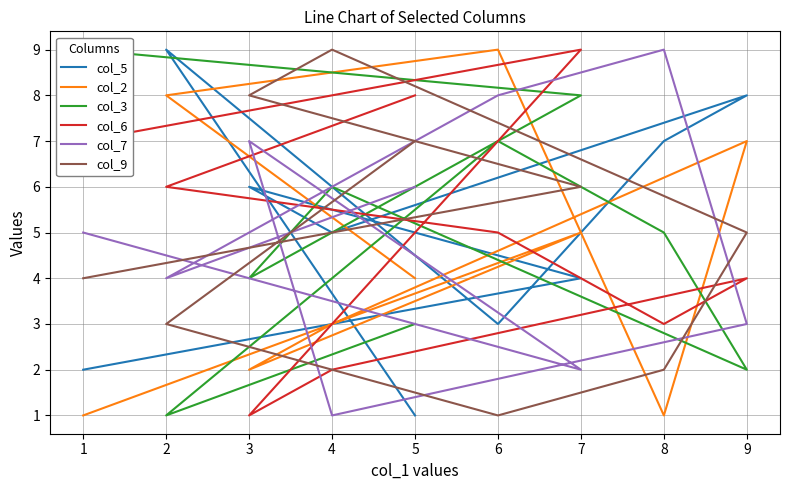

What is the sum of the col_2 values at 9 and 6?

16